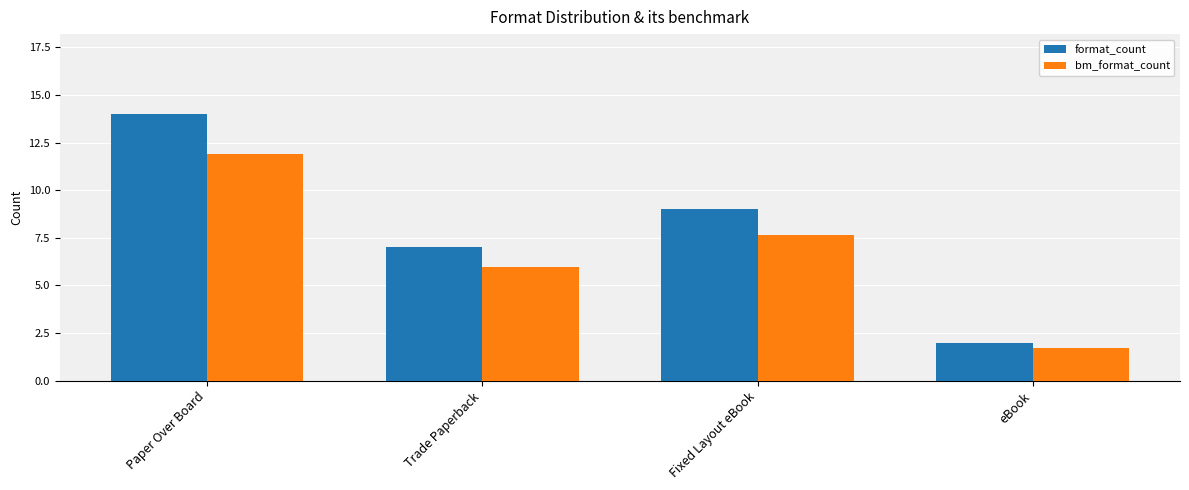

What value does the format_count series have at Fixed Layout eBook?

9.0